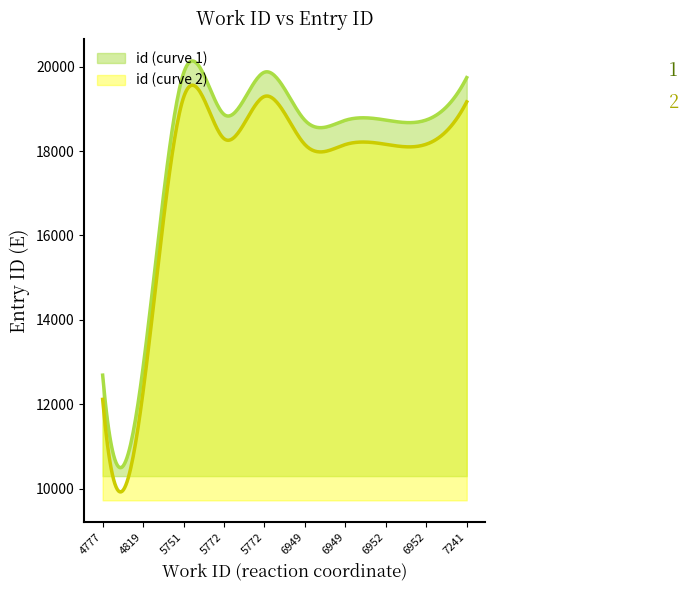

How many data points are less than 18735?

5